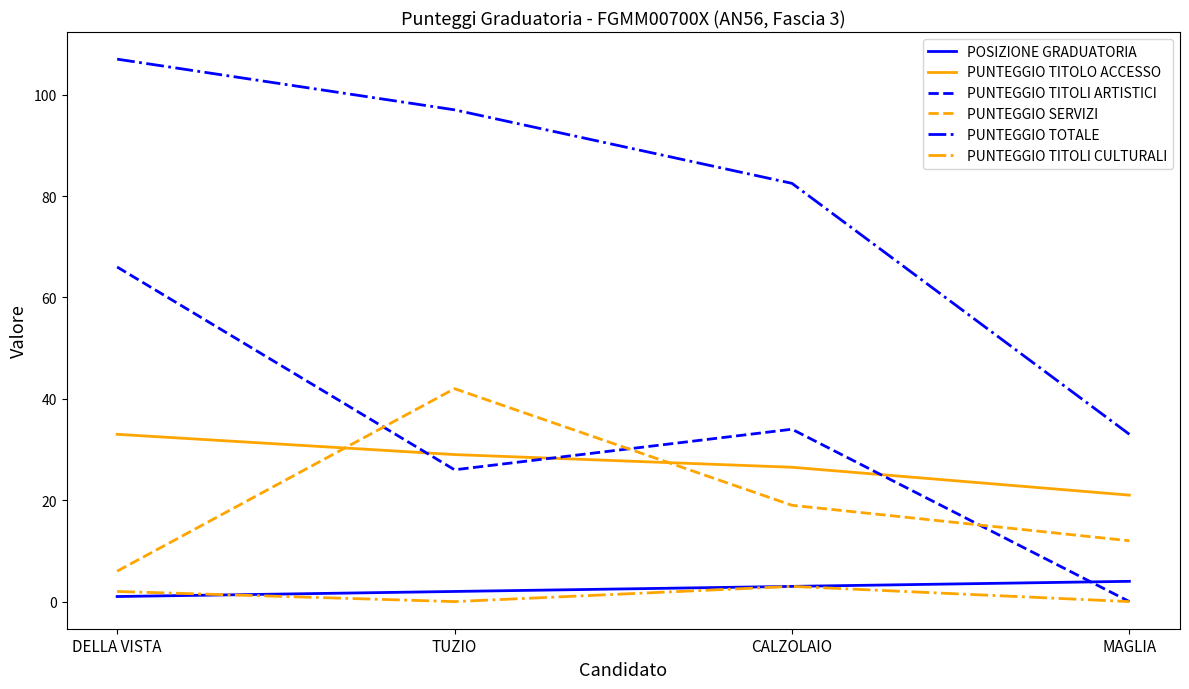

At TUZIO, list the series in order from smallest to largest.

PUNTEGGIO TITOLI CULTURALI, POSIZIONE GRADUATORIA, PUNTEGGIO TITOLI ARTISTICI, PUNTEGGIO TITOLO ACCESSO, PUNTEGGIO SERVIZI, PUNTEGGIO TOTALE